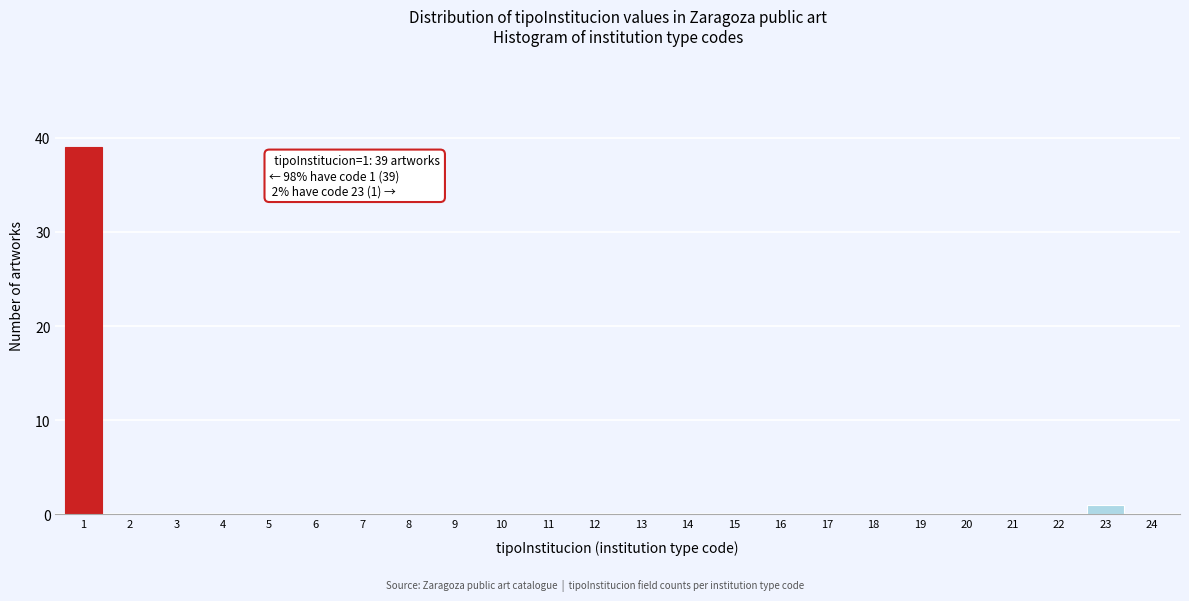

Reading left to right, what are all the values shown in this chart?

1=39	2=0	3=0	4=0	5=0	6=0	7=0	8=0	9=0	10=0	11=0	12=0	13=0	14=0	15=0	16=0	17=0	18=0	19=0	20=0	21=0	22=0	23=1	24=0